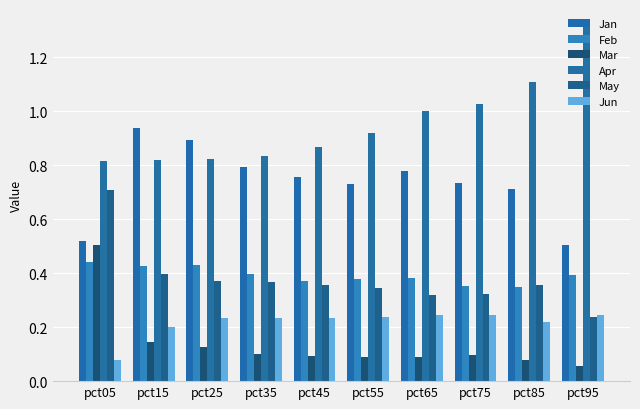

Reading left to right, what are all the values shown in this chart?

Jan: pct05=0.5	pct15=0.9	pct25=0.9	pct35=0.8	pct45=0.8	pct55=0.7	pct65=0.8	pct75=0.7	pct85=0.7	pct95=0.5
Feb: pct05=0.4	pct15=0.4	pct25=0.4	pct35=0.4	pct45=0.4	pct55=0.4	pct65=0.4	pct75=0.4	pct85=0.3	pct95=0.4
Mar: pct05=0.5	pct15=0.1	pct25=0.1	pct35=0.1	pct45=0.1	pct55=0.1	pct65=0.1	pct75=0.1	pct85=0.1	pct95=0.1
Apr: pct05=0.8	pct15=0.8	pct25=0.8	pct35=0.8	pct45=0.9	pct55=0.9	pct65=1.0	pct75=1.0	pct85=1.1	pct95=1.3
May: pct05=0.7	pct15=0.4	pct25=0.4	pct35=0.4	pct45=0.4	pct55=0.3	pct65=0.3	pct75=0.3	pct85=0.4	pct95=0.2
Jun: pct05=0.1	pct15=0.2	pct25=0.2	pct35=0.2	pct45=0.2	pct55=0.2	pct65=0.2	pct75=0.2	pct85=0.2	pct95=0.2